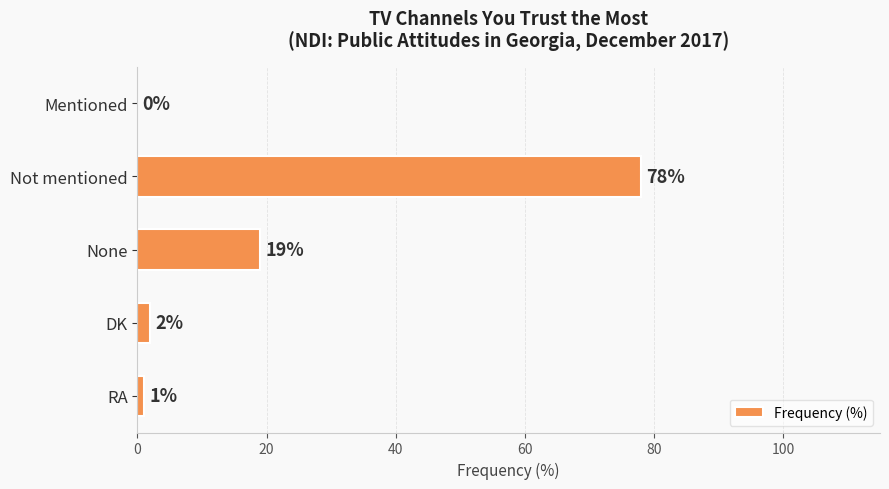

What is the sum of the values at None and DK?

21